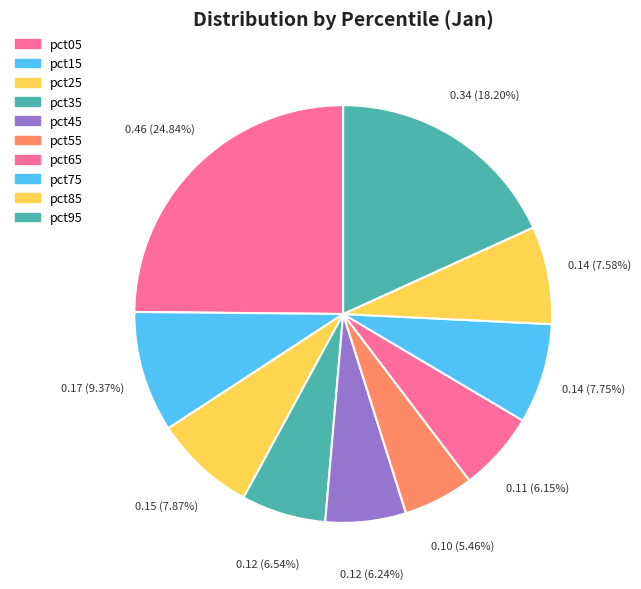

What percentage do pct25 and pct85 together represent?

15.4%